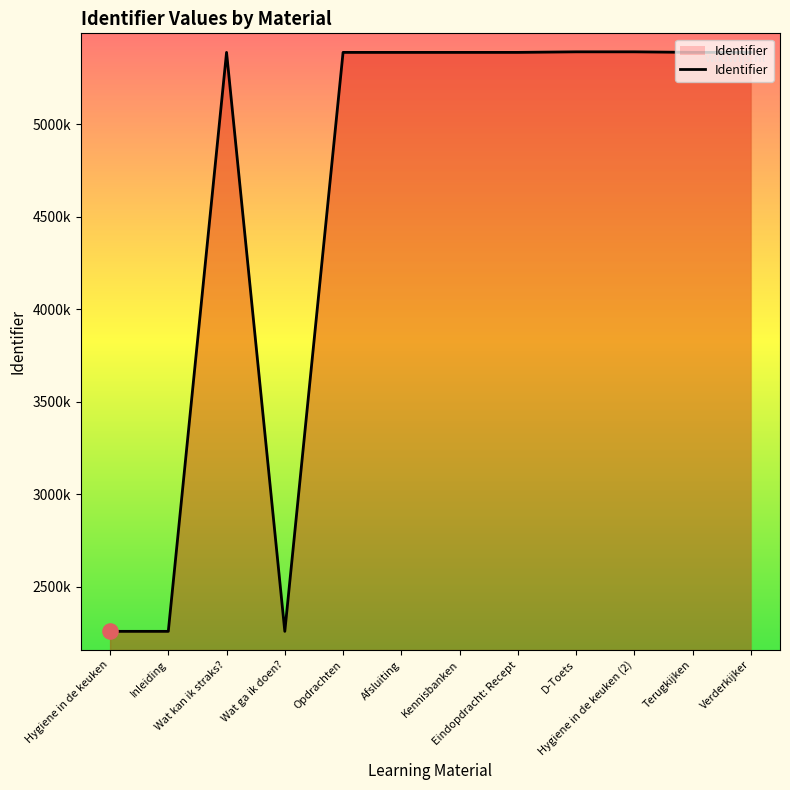

Between Opdrachten and Verderkijker, which is larger?

Verderkijker